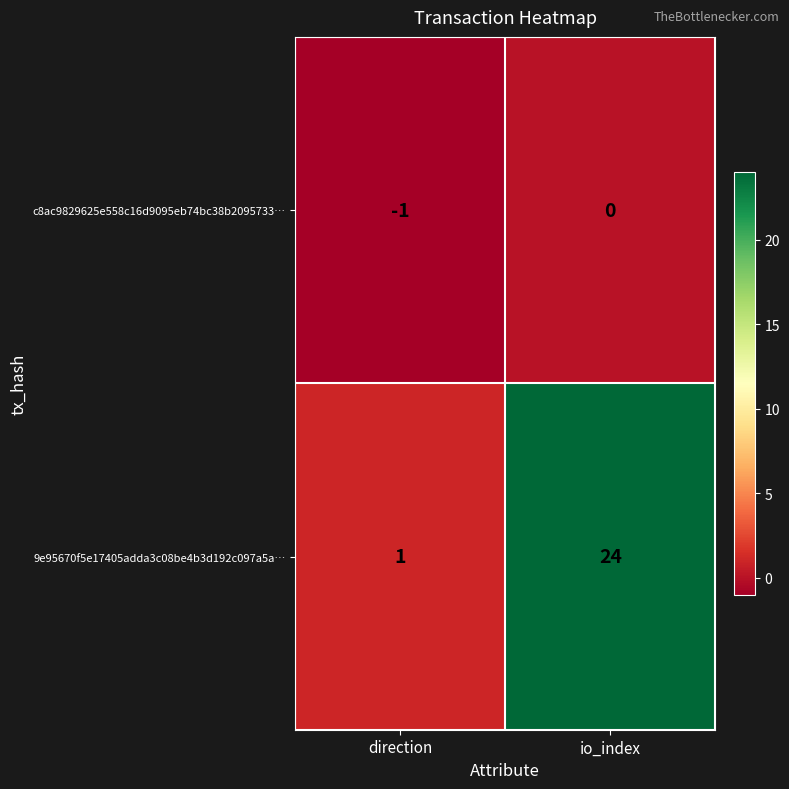

Which category has the highest value in the 9e95670f5e17405adda3c08be4b3d192c097a5a… series?

io_index